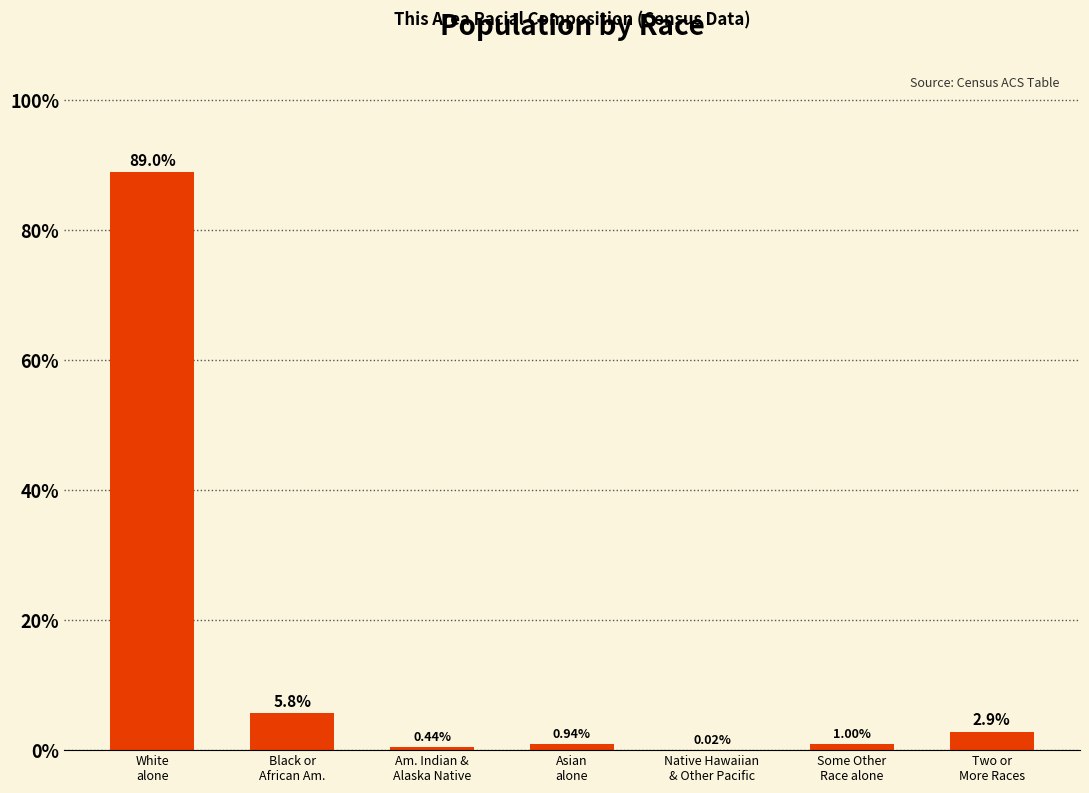

How many data points does each series have?

7